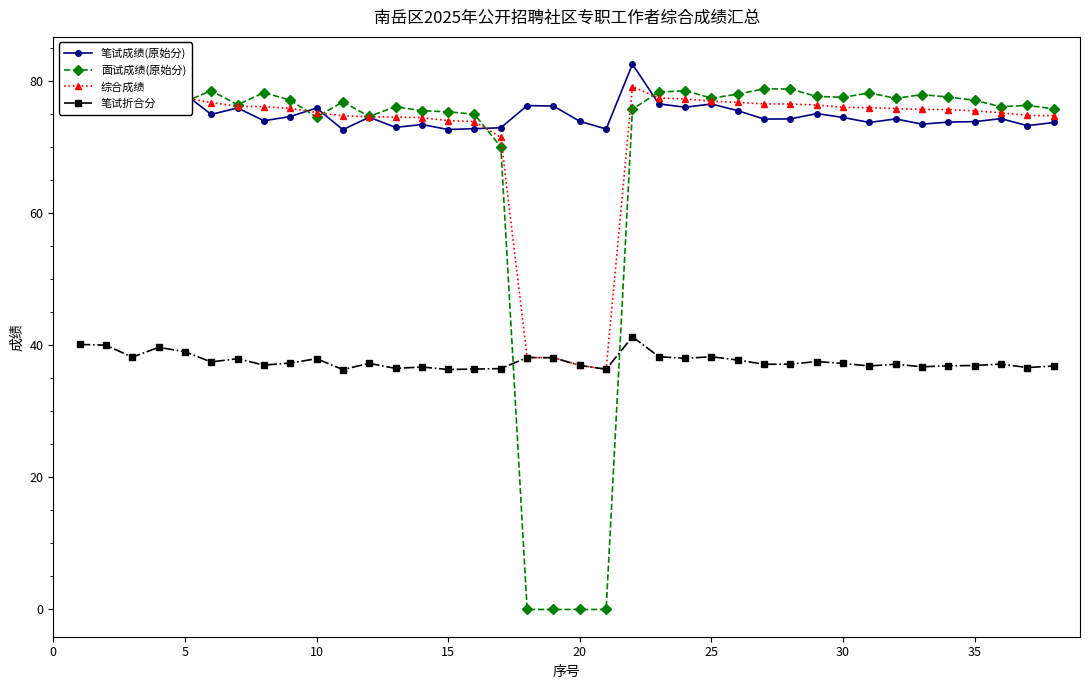

How many times do 面试成绩(原始分) and 综合成绩 cross each other?

7